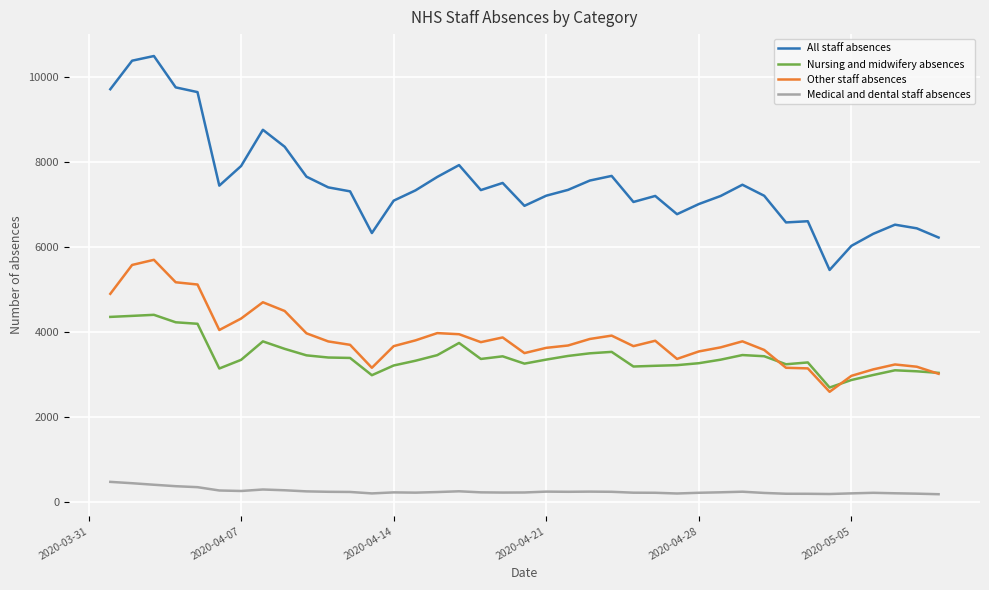

What is the maximum value for Nursing and midwifery absences?

4403